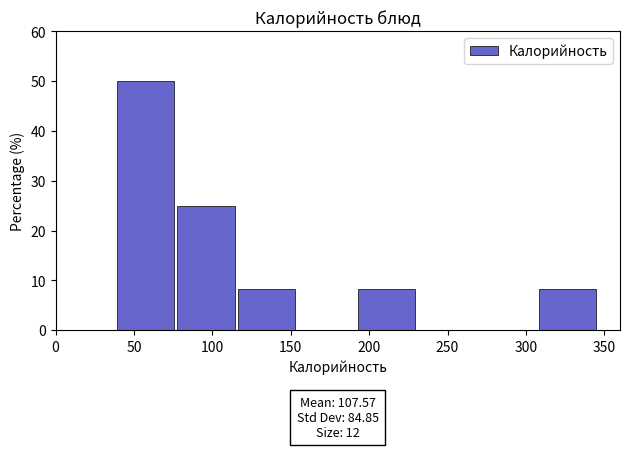

Over which range of the x-axis is the bar tallest?

40 to 75